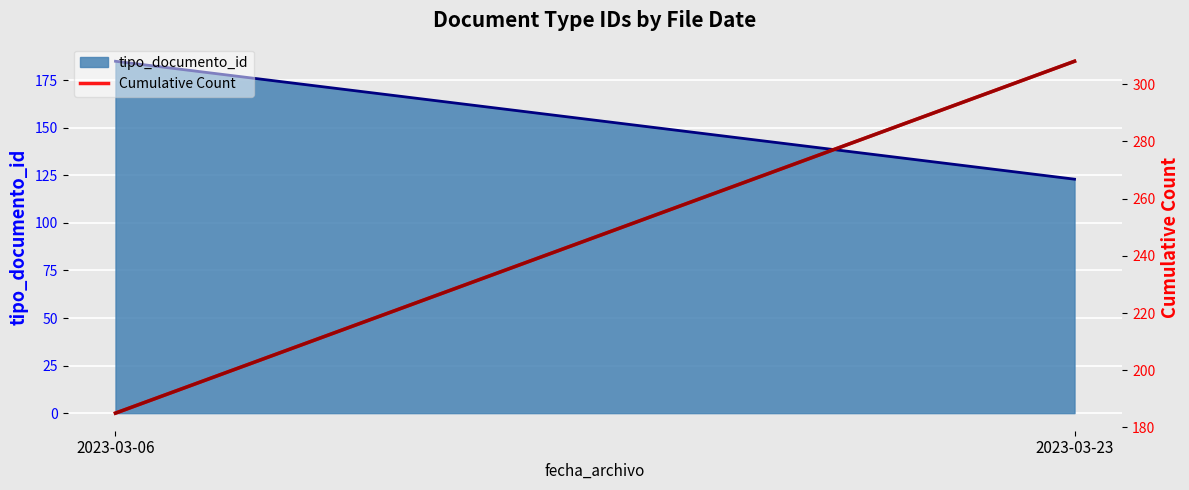

How many lines are shown in the chart?

1